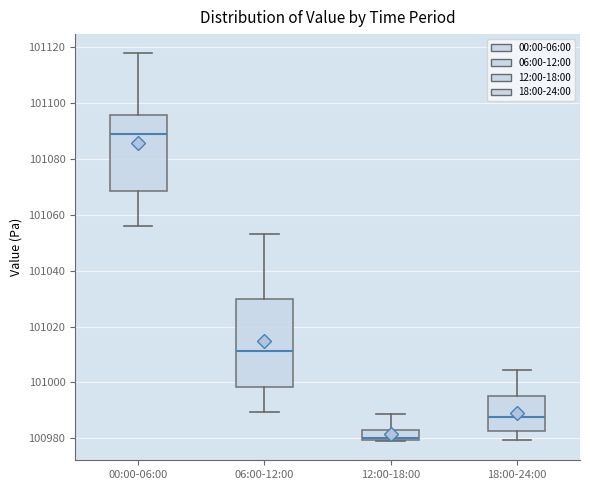

Which box has the lowest median line?

12:00-18:00